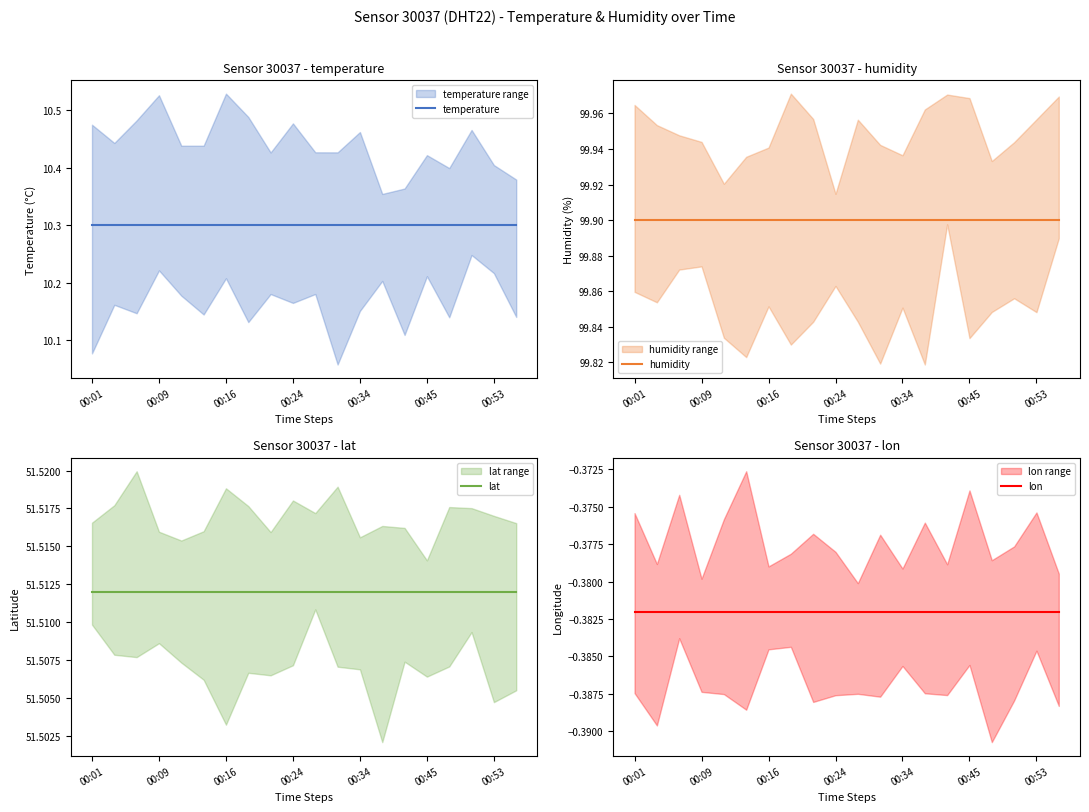

What is the maximum value for humidity?

99.9